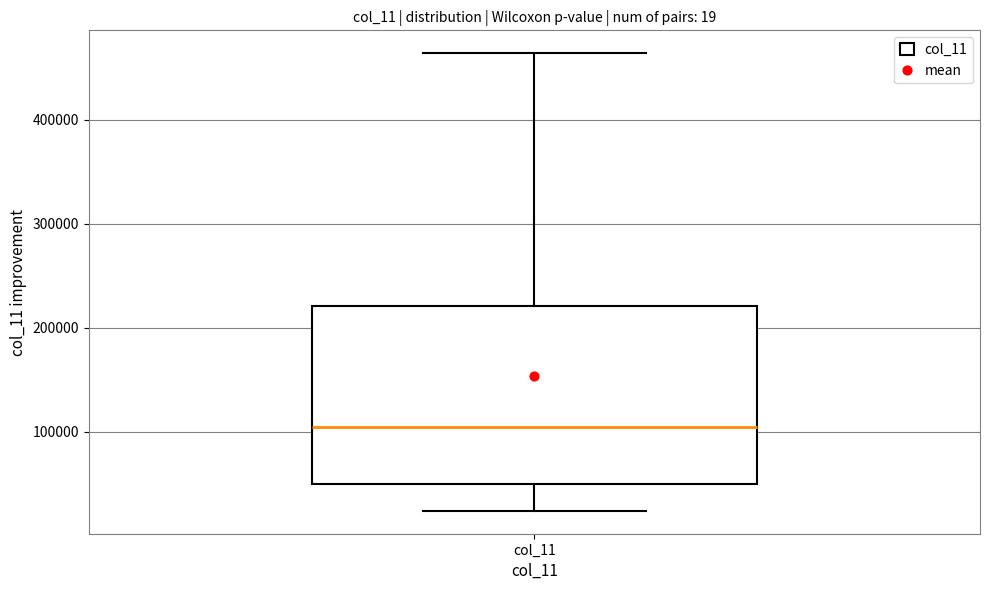

Where is the lower edge of the box for col_11 on the y-axis? The values are not printed on the chart, so give them approximately, as read against the axis.

50000